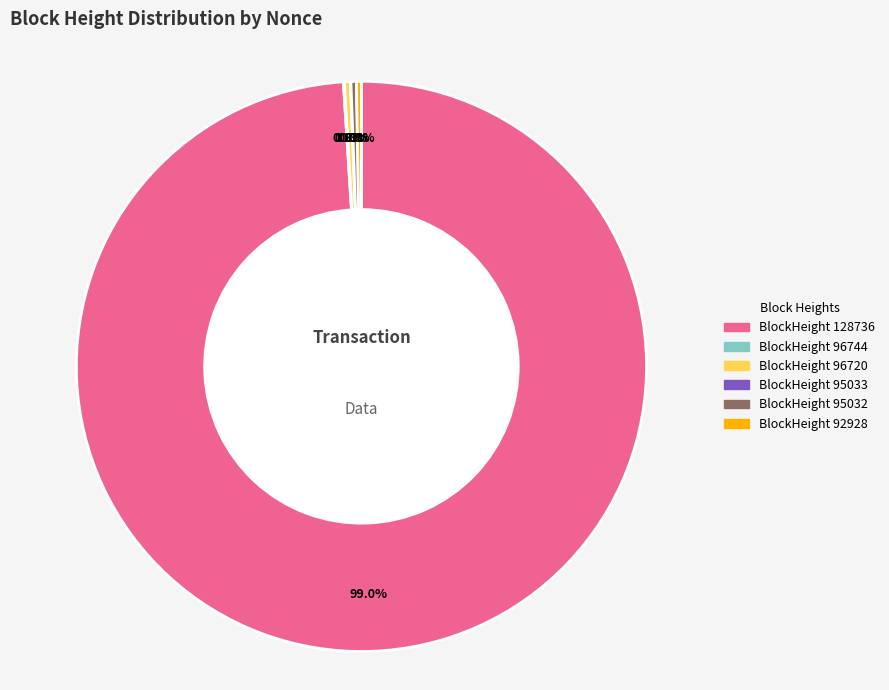

Between BlockHeight 92928 and BlockHeight 128736, which is larger?

BlockHeight 128736